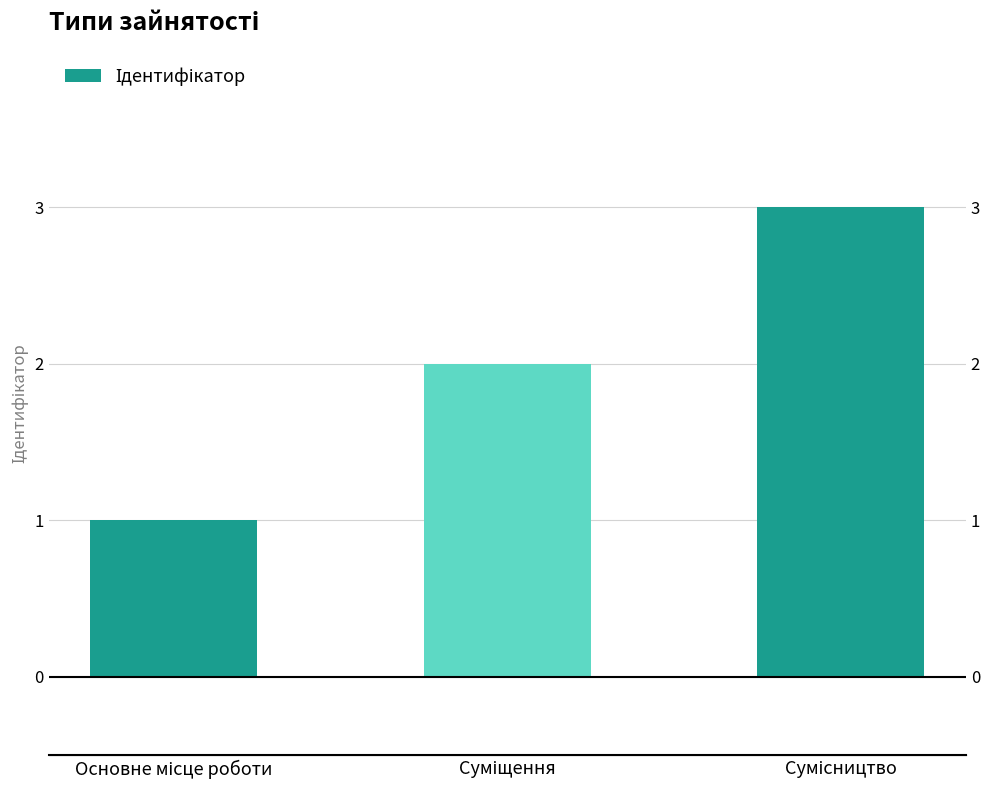

What is the sum of the values at Сумісництво and Основне місце роботи?

4